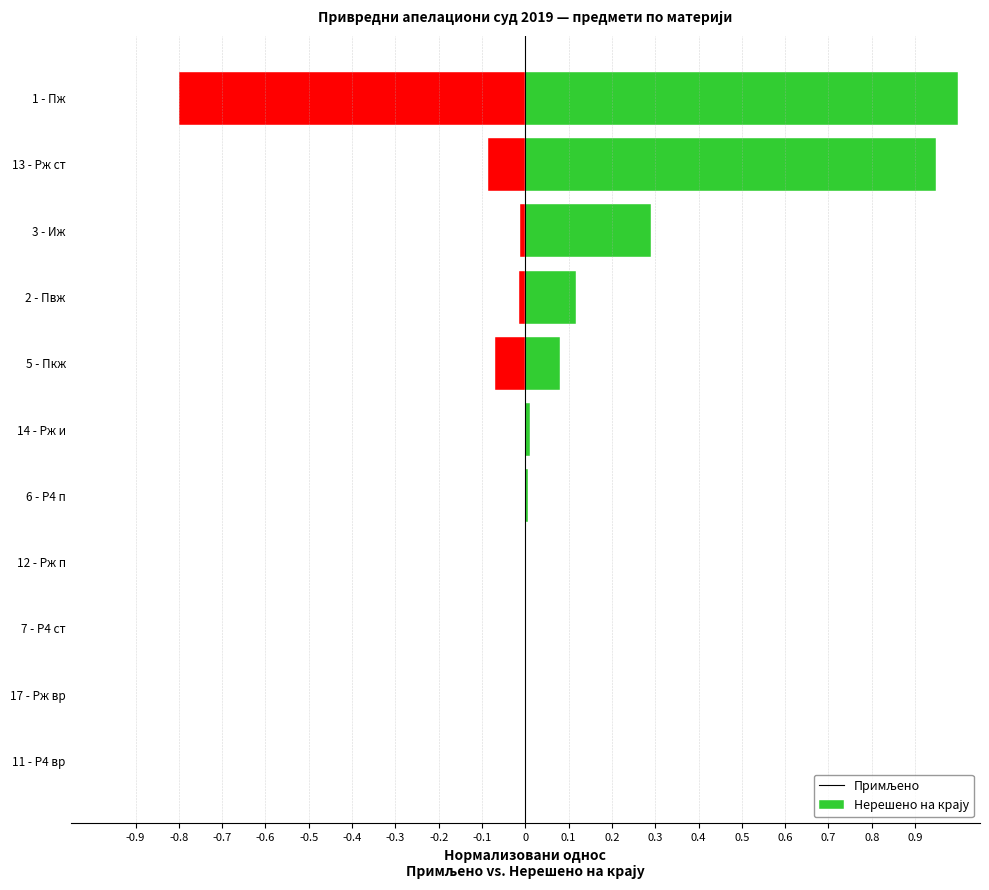

Count the number of categories in the chart.

11